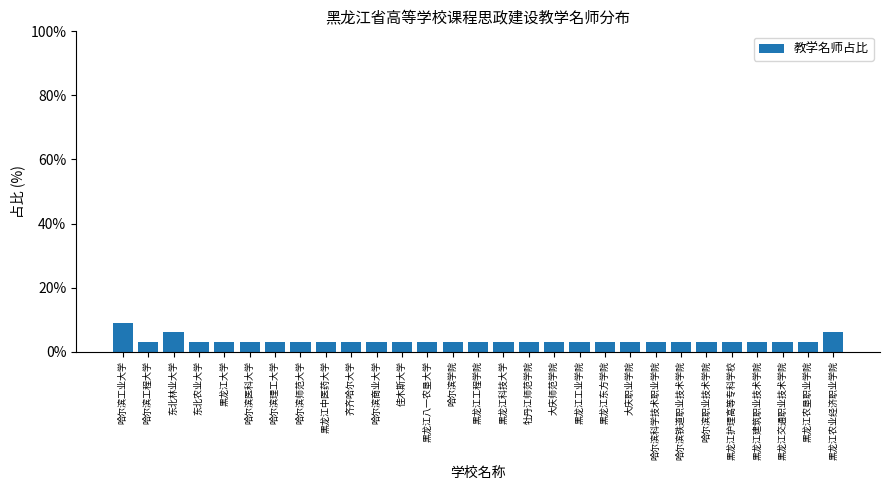

Which category has the highest value across all series?

哈尔滨工业大学